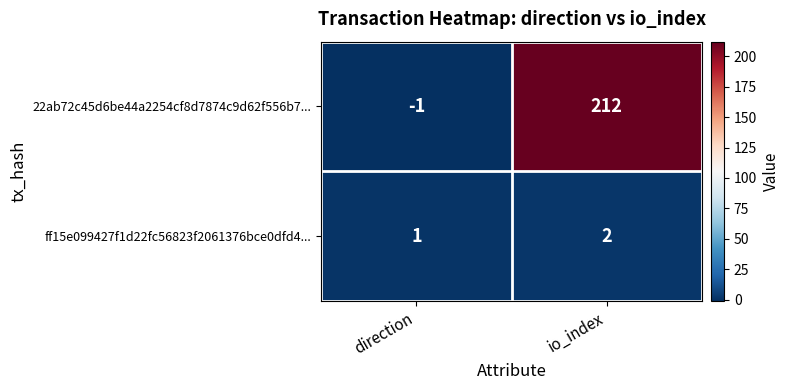

At how many categories does at least one series exceed 162?

1